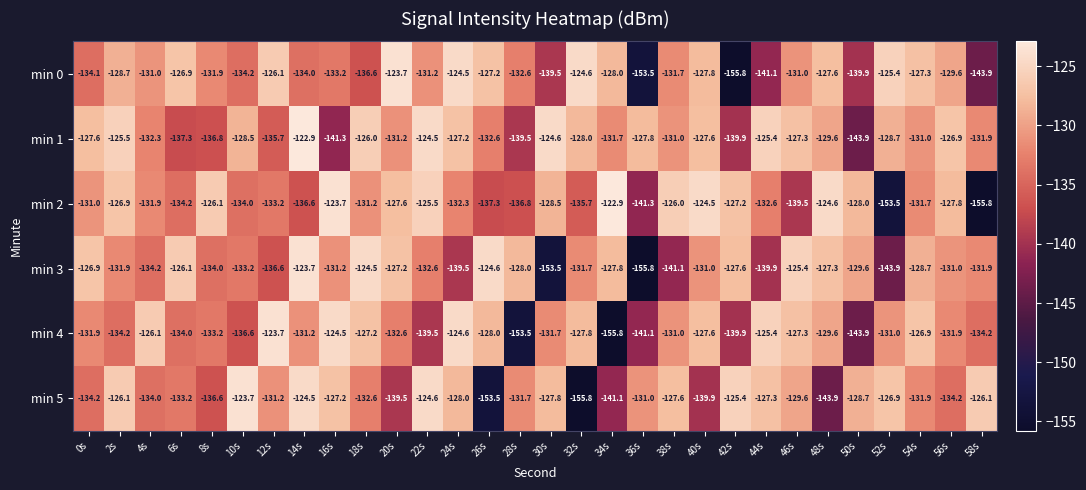

Which series has the widest spread of values?

min 2